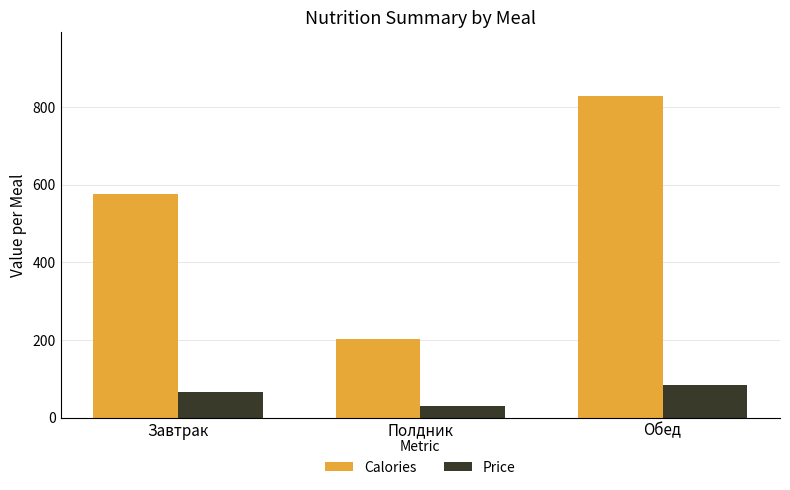

How many bars are there in each group?

2